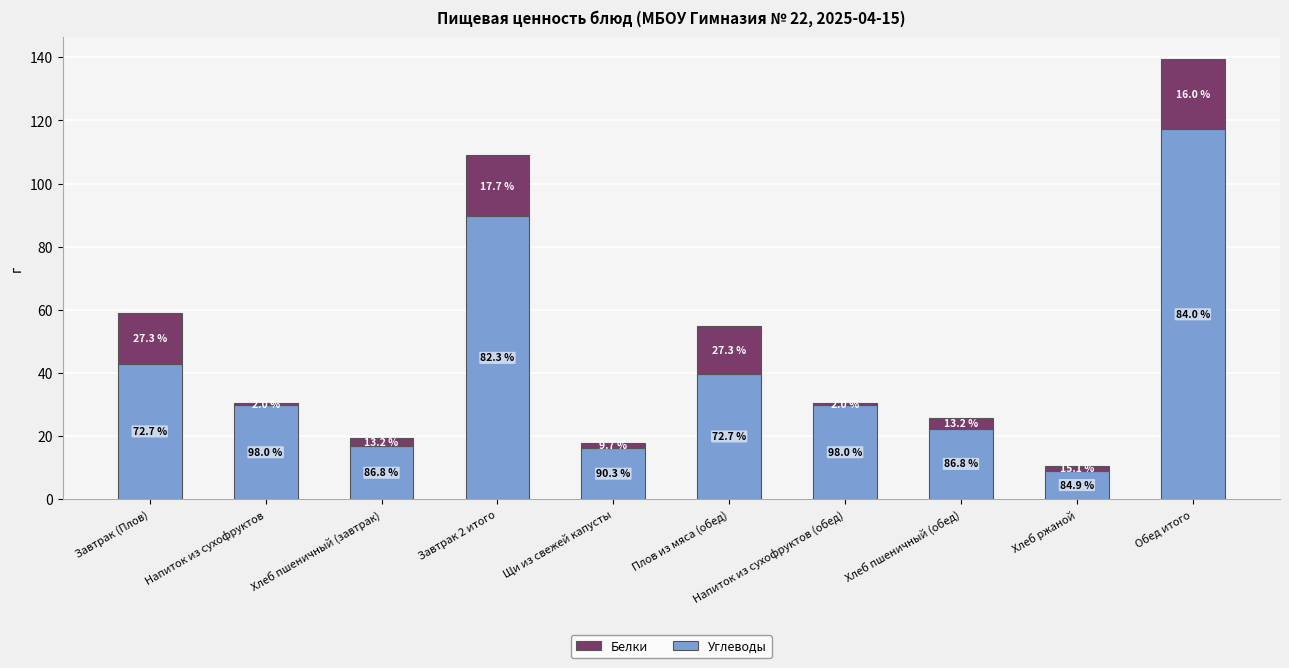

Rank the series by their average value, from lowest to highest.

Белки, Углеводы